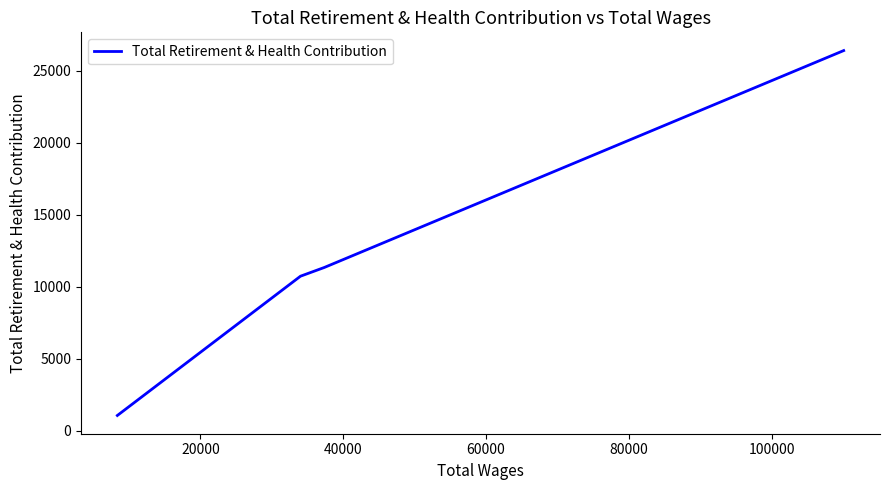

True or false: there are more than 2 points higher than both neighbors.

False